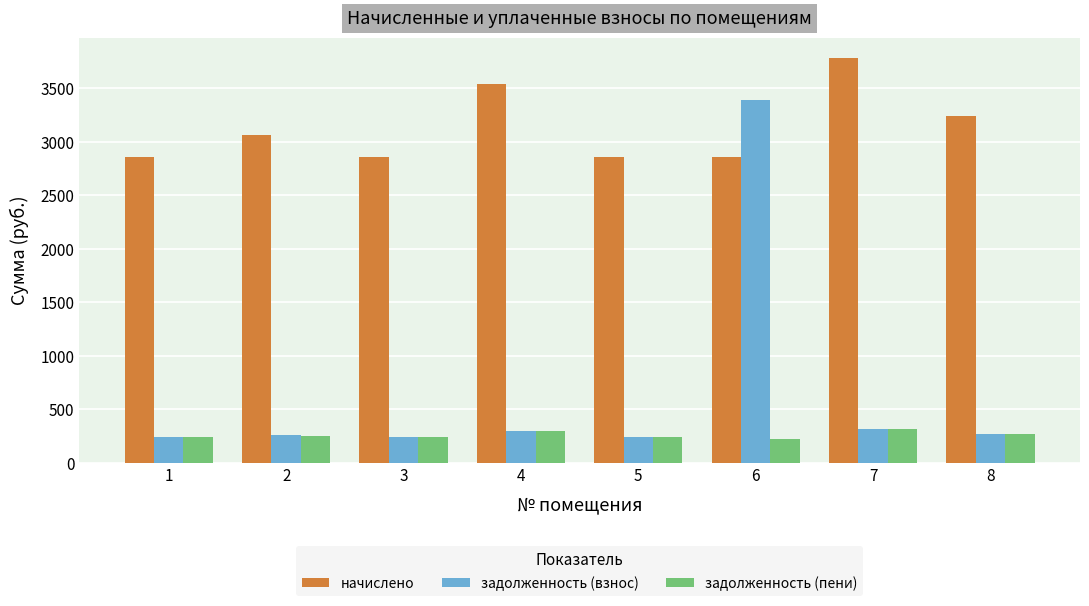

What is the difference between the maximum and minimum values in the задолженность (пени) series?

89.4